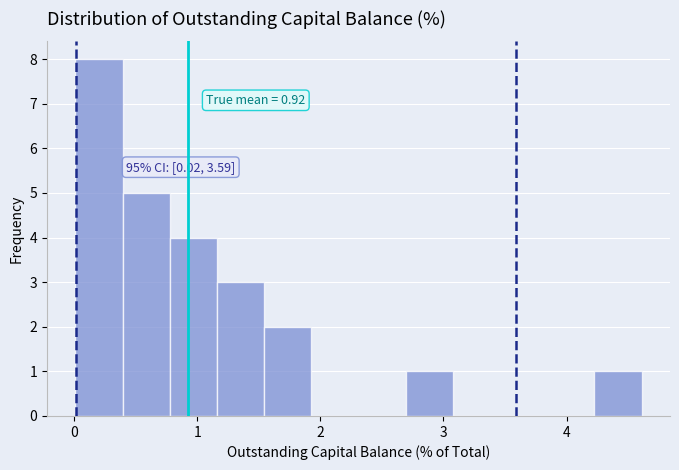

Read against the x-axis, roughly where is the centre of the tallest bar?

0.2